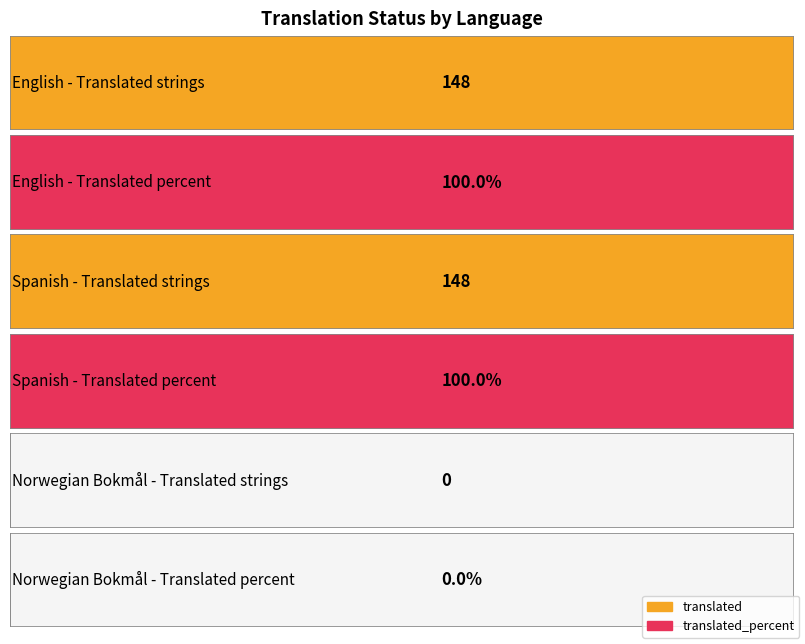

How many distinct data groups are displayed?

2